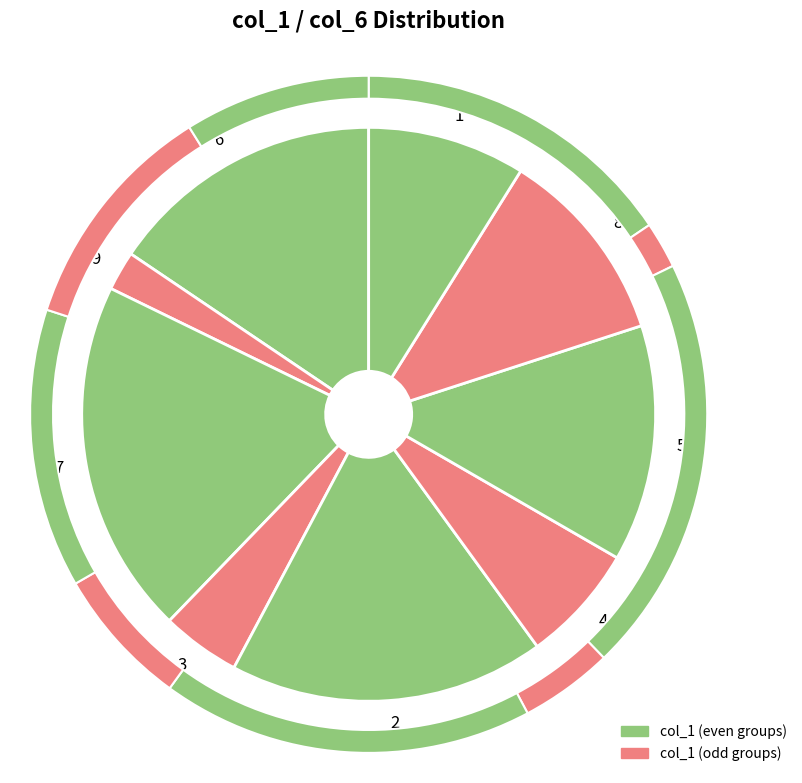

How many slices are in this pie chart?

9